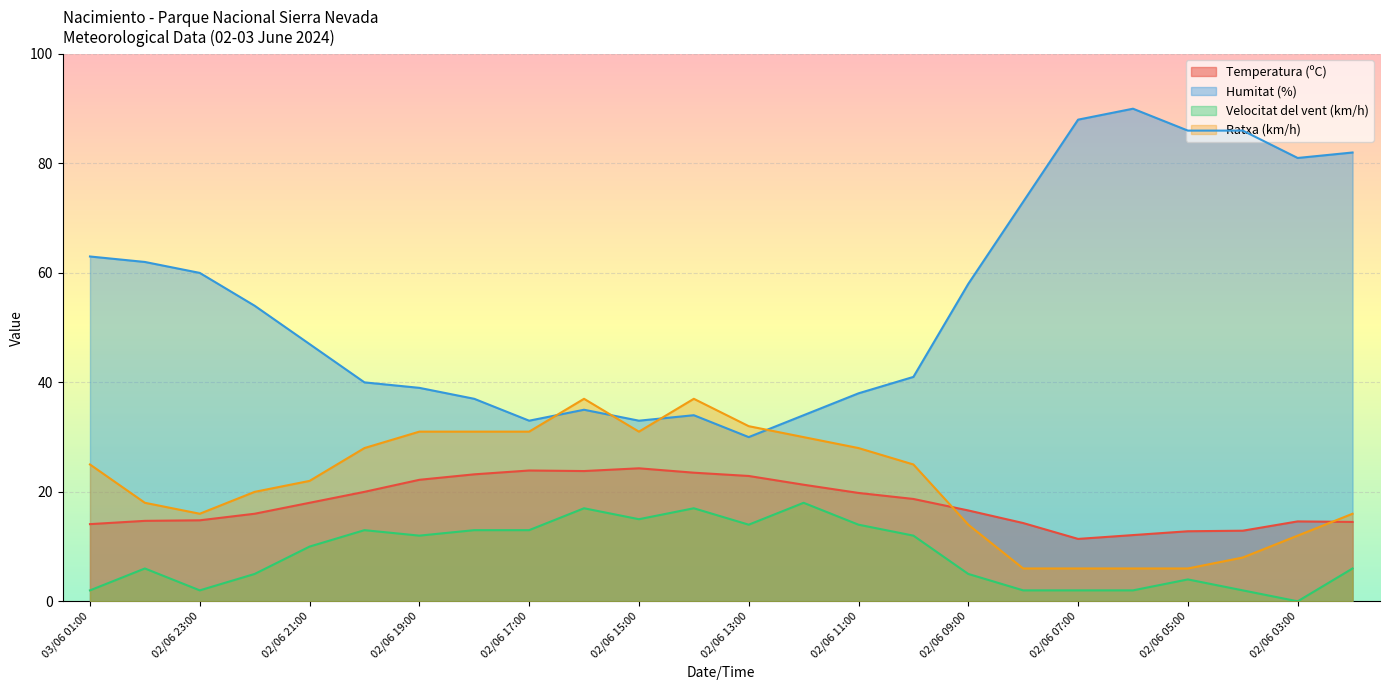

What value does the Humitat (%) series have at 02/06 21:00?

47.0